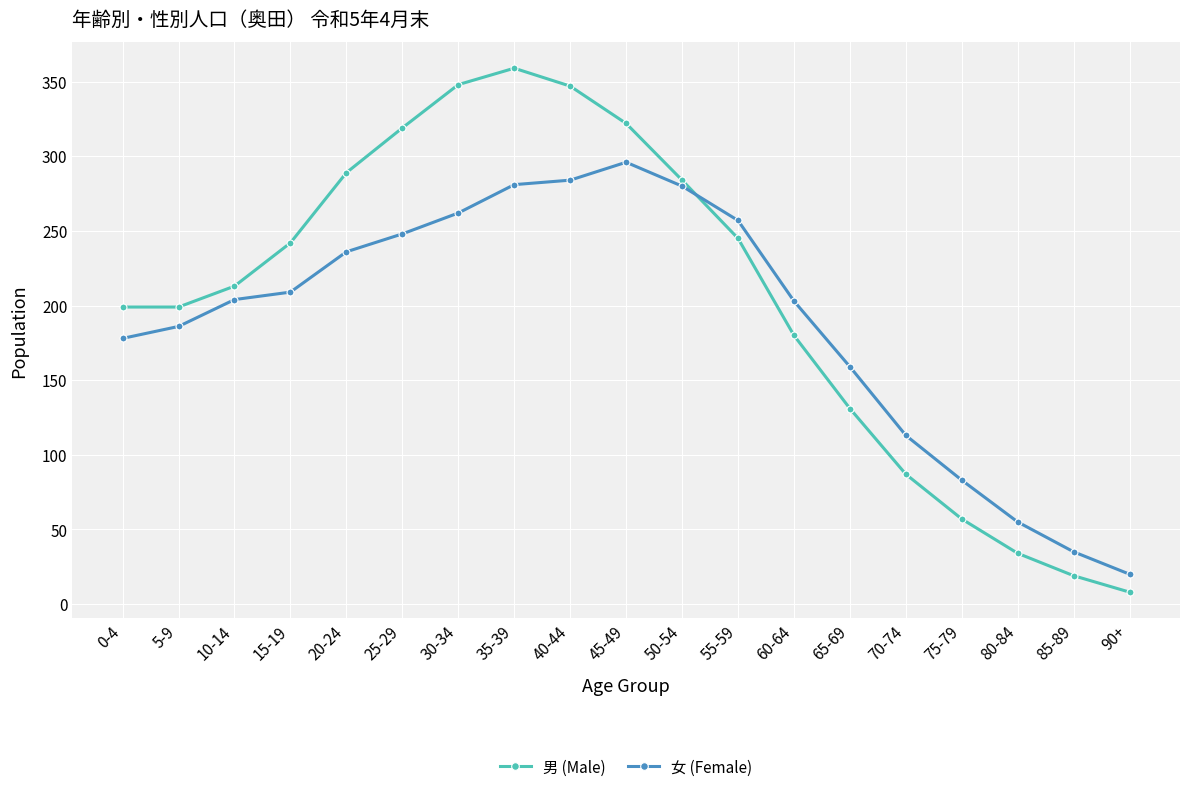

What is the difference between the maximum and minimum values in the 男 (Male) series?

351